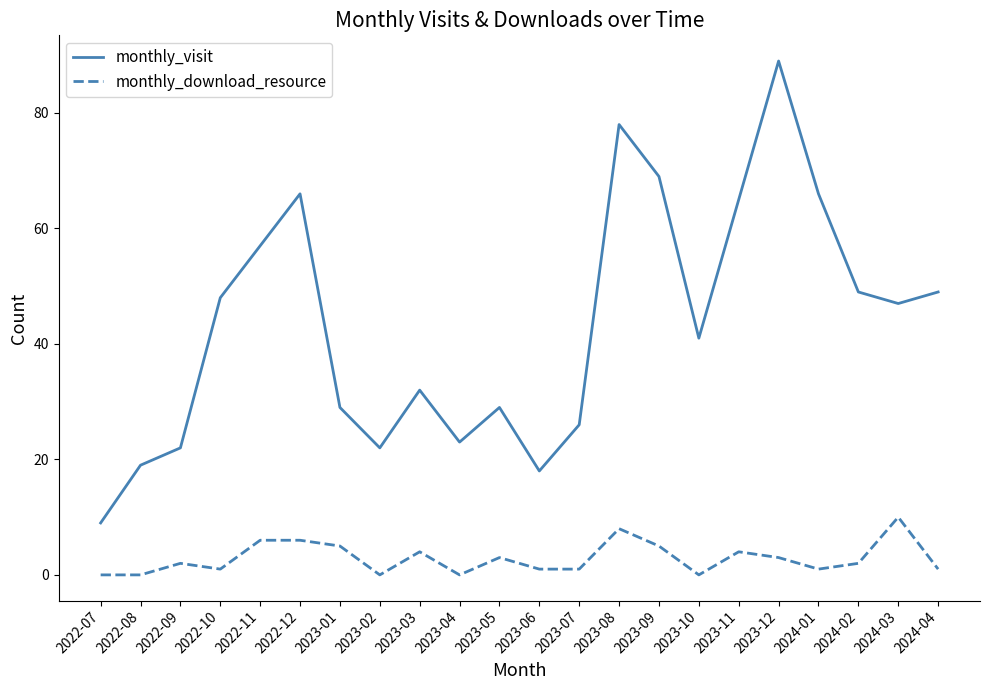

Does the chart have visible grid lines?

No